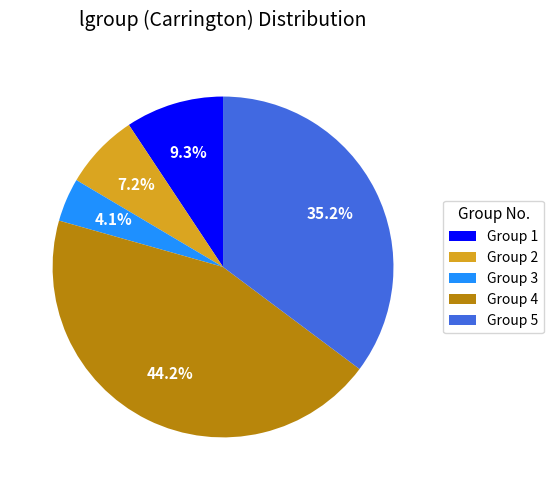

Rank the categories by value from lowest to highest.

Group 3, Group 2, Group 1, Group 5, Group 4